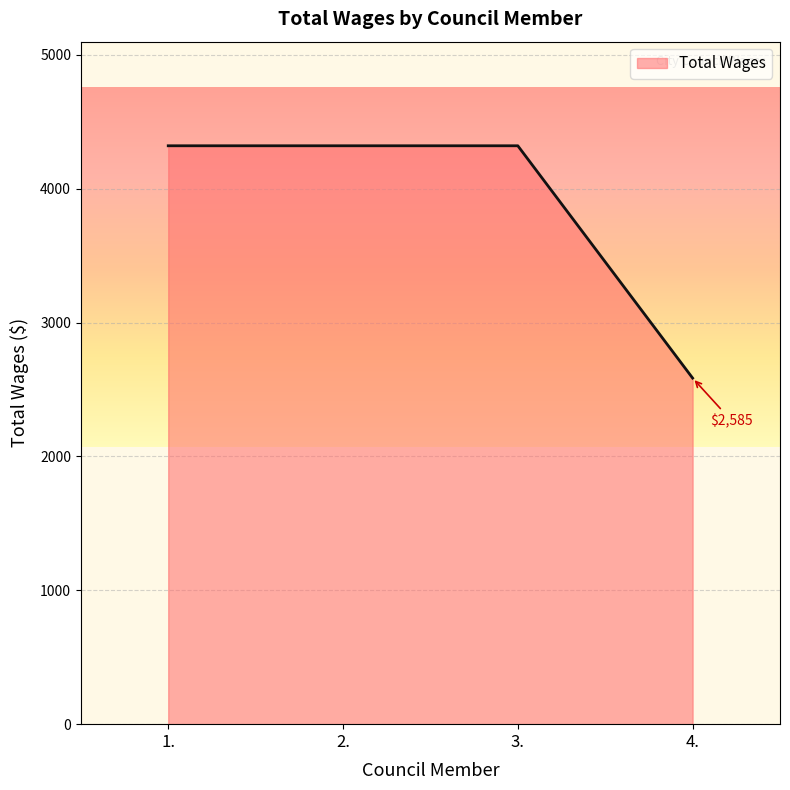

What is the minimum value shown in the chart?

2585